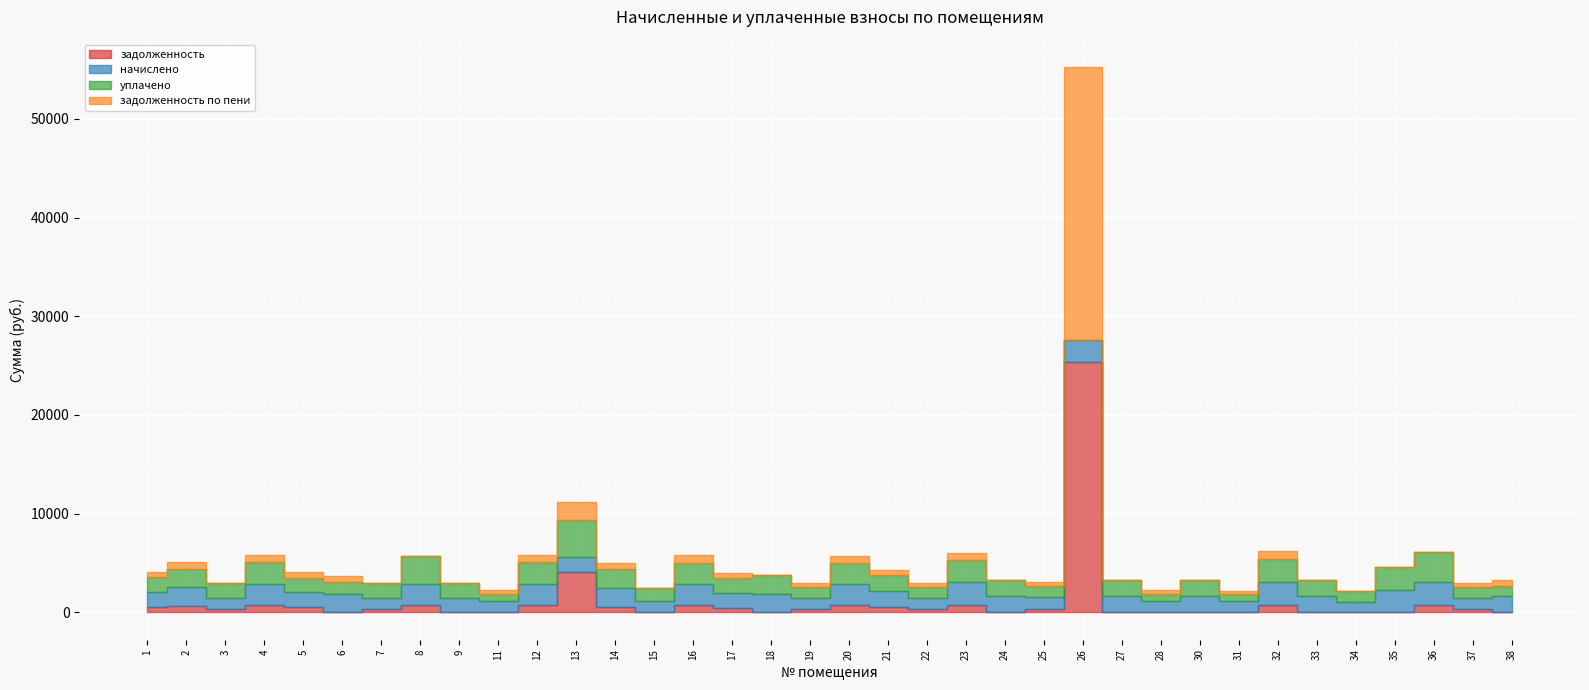

After their last crossing, which series has the higher values: задолженность по пени or уплачено?

уплачено